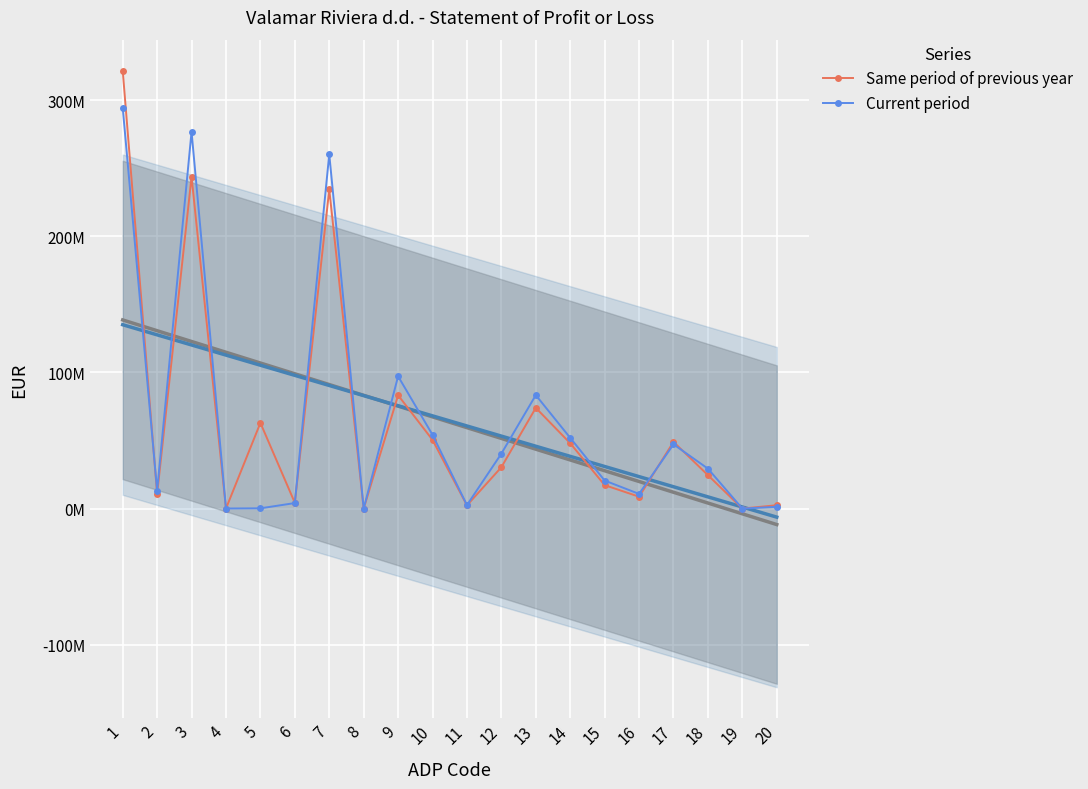

What is the total value across all series at 15?

37868762